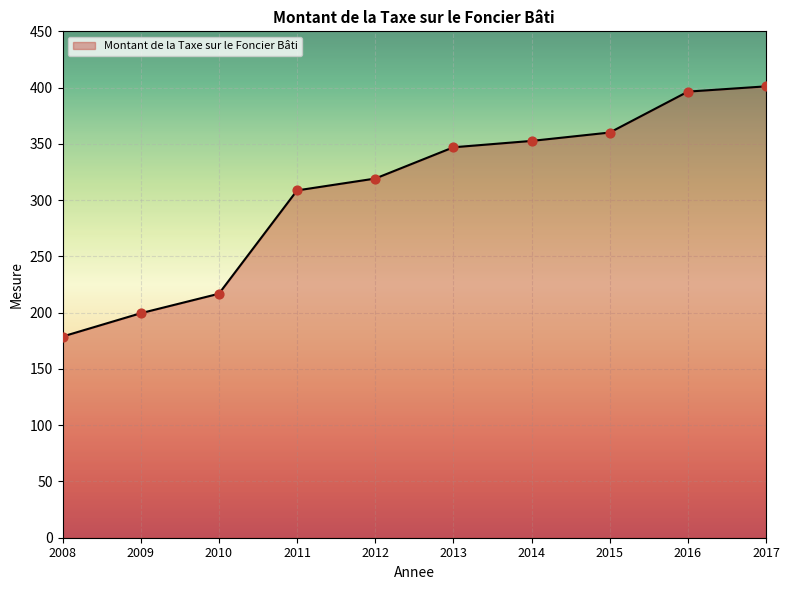

Approximately how many times larger is the value at 2013 compared to 2017?

0.9